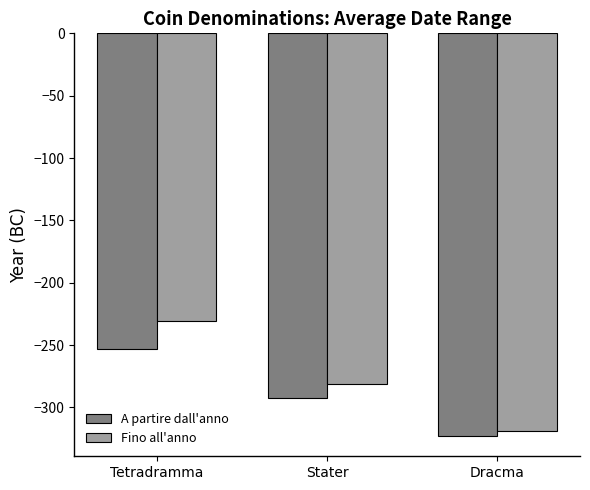

What is the value of the A partire dall'anno bar at the 2nd from the left?

-292.7